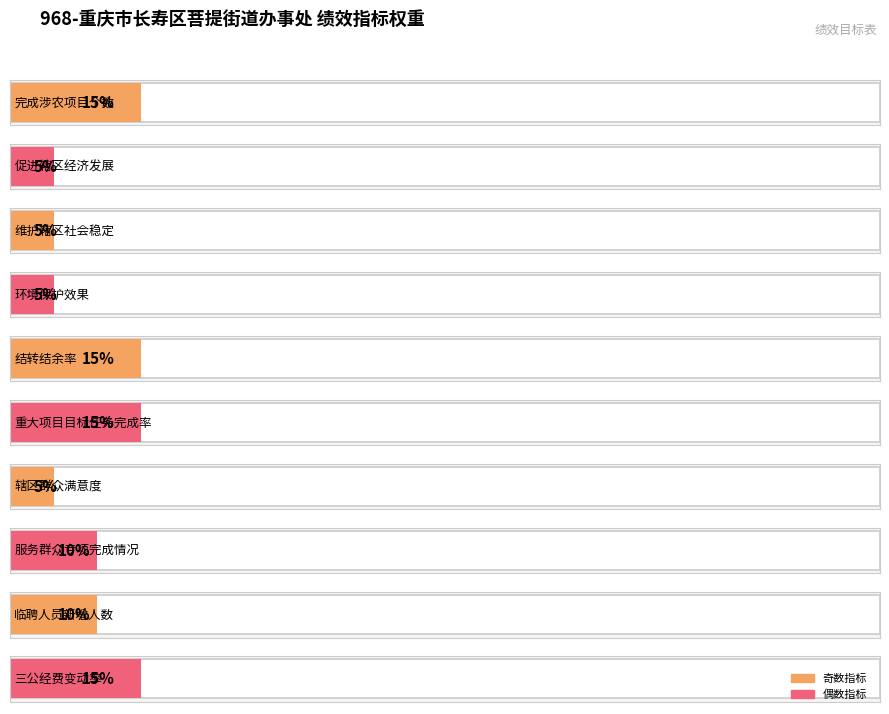

What is the label of the 7th bar from the left?

辖区群众满意度